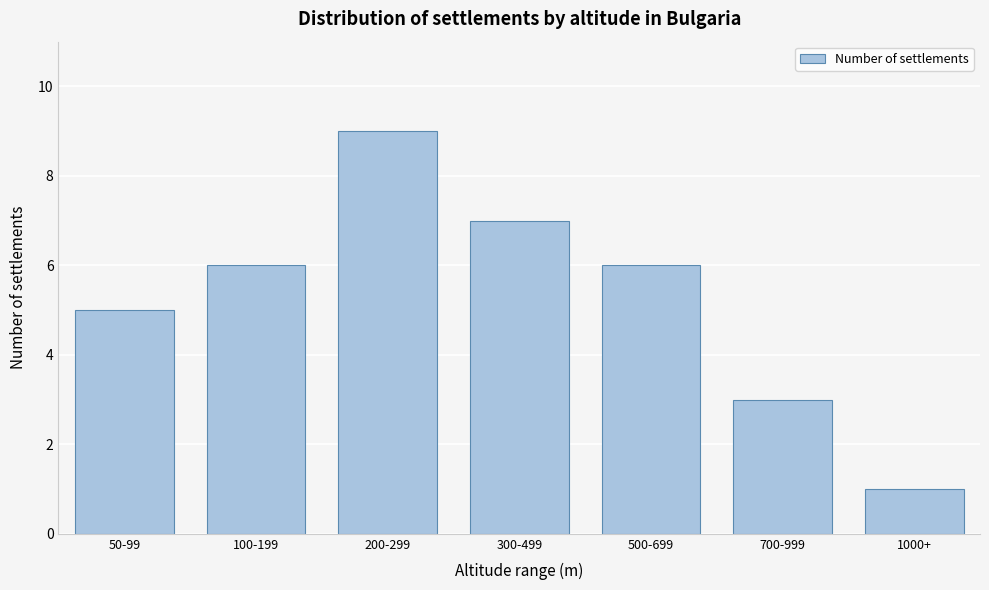

Reading left to right, list all the values displayed in this chart.

5	6	9	7	6	3	1